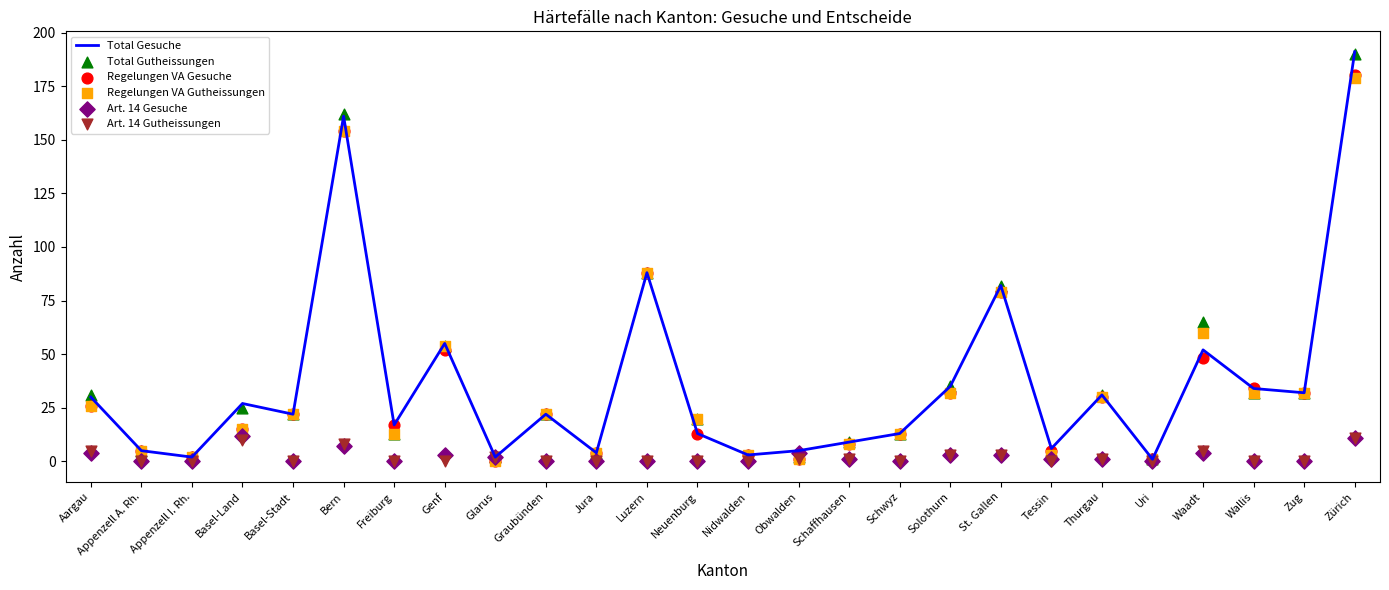

At how many categories does at least one series exceed 120?

2